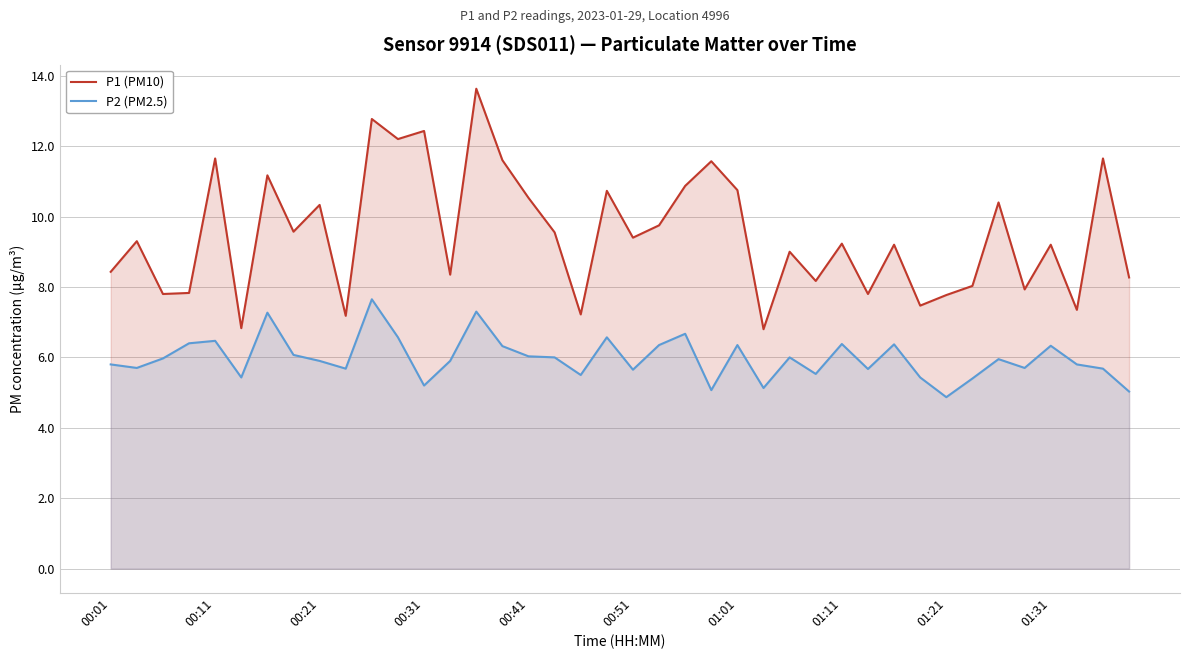

Read the P1 (PM10) value at 18.

7.2